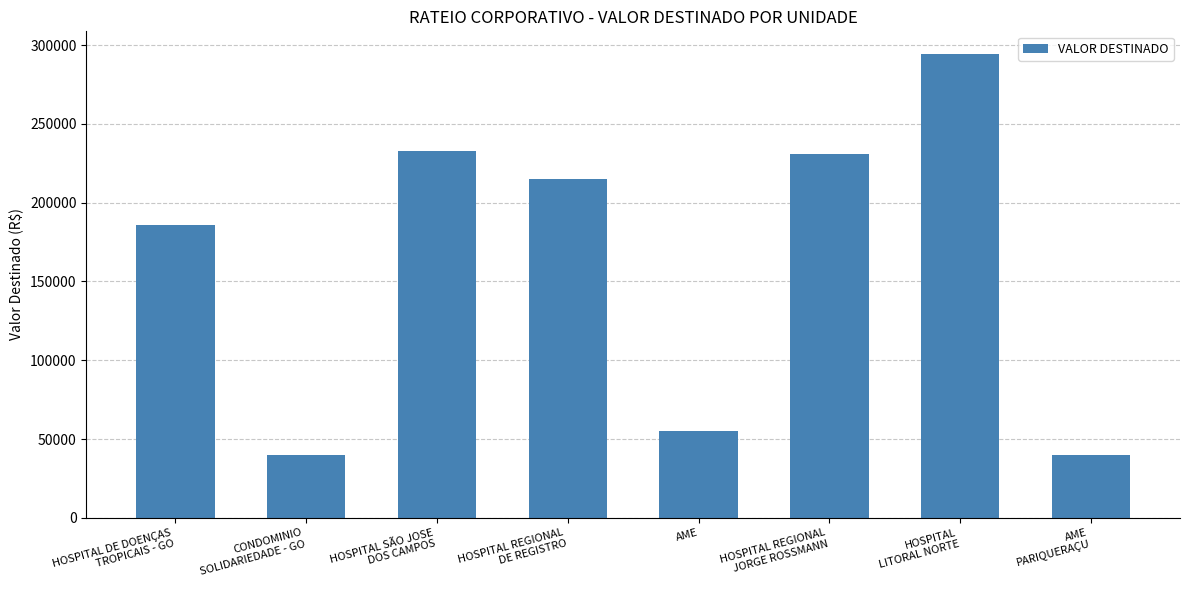

What is the difference between the values at AME
PARIQUERAÇU and HOSPITAL SÃO JOSE
DOS CAMPOS?

192804.0